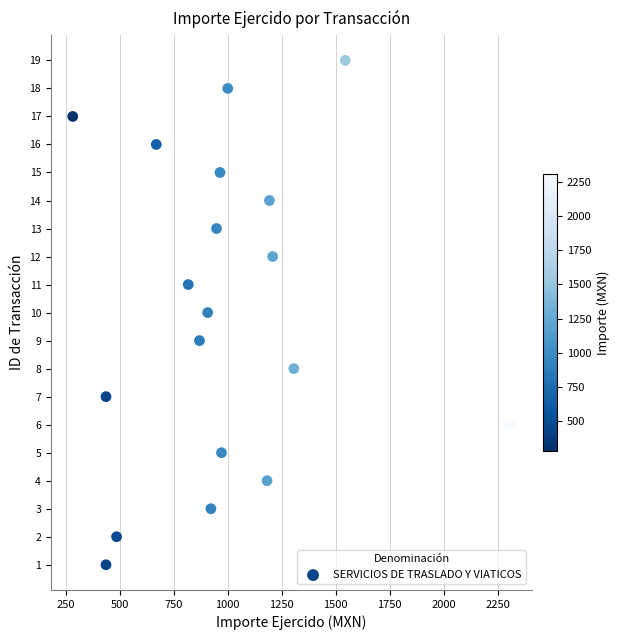

What is the range of Y values (max minus min)?

18